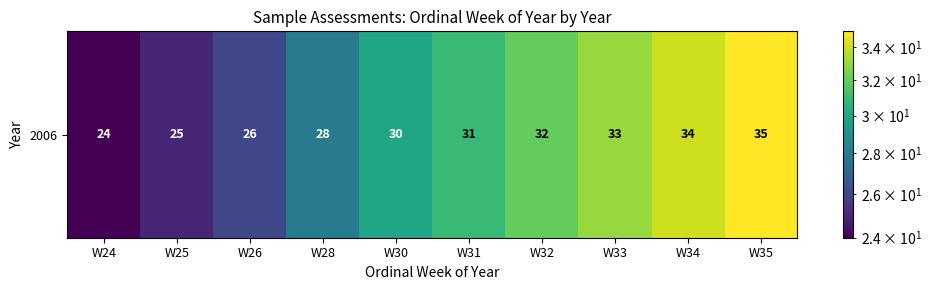

What is the difference between the values at W25 and W33?

8